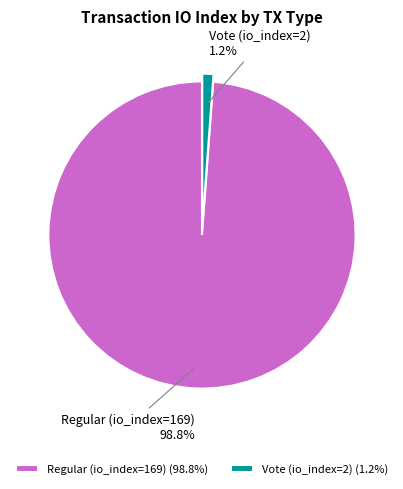

True or false: Vote (io_index=2) accounts for 1% of the total.

True